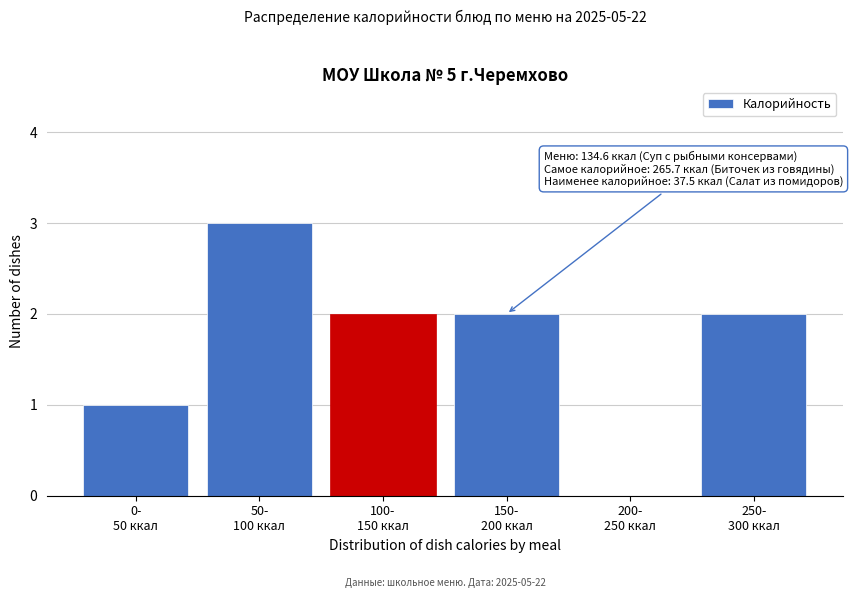

What is the greatest value displayed?

3